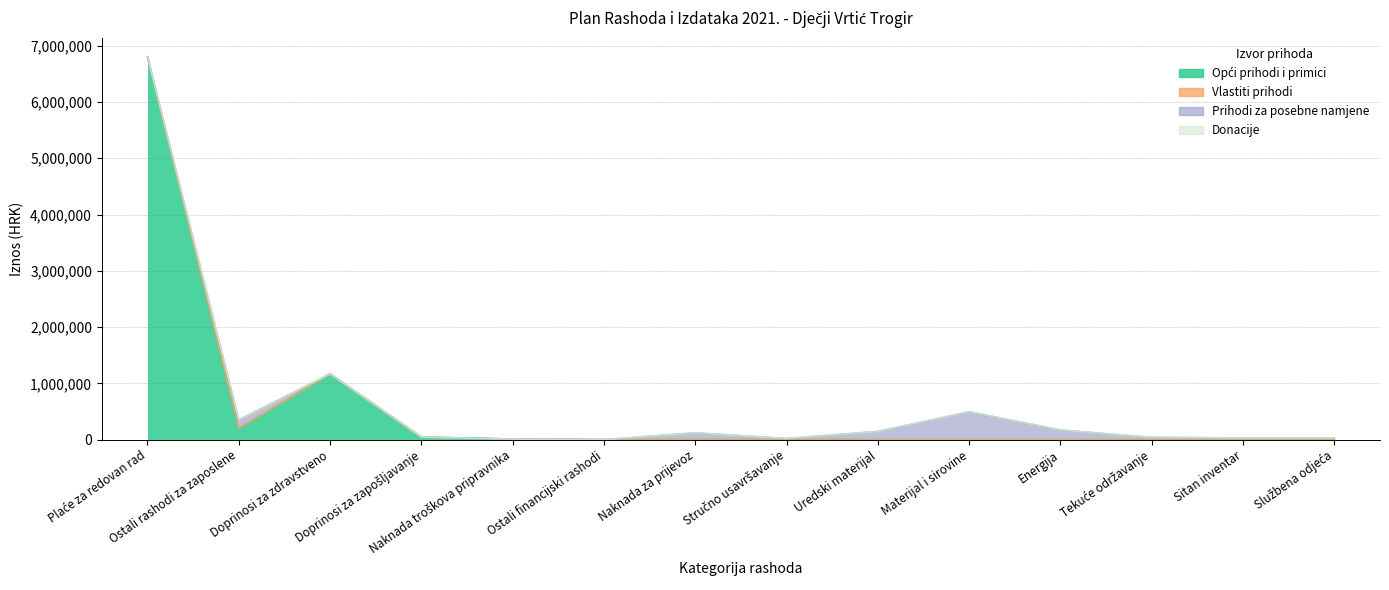

Reading right to left, list all the values displayed in this chart.

Opći prihodi i primici: Službena odjeća=0	Sitan inventar=0	Tekuće održavanje=0	Energija=0	Materijal i sirovine=0	Uredski materijal=0	Stručno usavršavanje=0	Naknada za prijevoz=0	Ostali financijski rashodi=0	Naknada troškova pripravnika=10000	Doprinosi za zapošljavanje=45000	Doprinosi za zdravstveno=1167500	Ostali rashodi za zaposlene=200000	Plaće za redovan rad=6802810
Vlastiti prihodi: Službena odjeća=0	Sitan inventar=0	Tekuće održavanje=0	Energija=0	Materijal i sirovine=0	Uredski materijal=0	Stručno usavršavanje=0	Naknada za prijevoz=0	Ostali financijski rashodi=200	Naknada troškova pripravnika=0	Doprinosi za zapošljavanje=0	Doprinosi za zdravstveno=0	Ostali rashodi za zaposlene=0	Plaće za redovan rad=0
Prihodi za posebne namjene: Službena odjeća=30000	Sitan inventar=30000	Tekuće održavanje=40000	Energija=171000	Materijal i sirovine=495000	Uredski materijal=145000	Stručno usavršavanje=20000	Naknada za prijevoz=120000	Ostali financijski rashodi=0	Naknada troškova pripravnika=0	Doprinosi za zapošljavanje=0	Doprinosi za zdravstveno=0	Ostali rashodi za zaposlene=150000	Plaće za redovan rad=0
Donacije: Službena odjeća=0	Sitan inventar=0	Tekuće održavanje=0	Energija=0	Materijal i sirovine=0	Uredski materijal=0	Stručno usavršavanje=0	Naknada za prijevoz=0	Ostali financijski rashodi=0	Naknada troškova pripravnika=0	Doprinosi za zapošljavanje=0	Doprinosi za zdravstveno=0	Ostali rashodi za zaposlene=0	Plaće za redovan rad=0